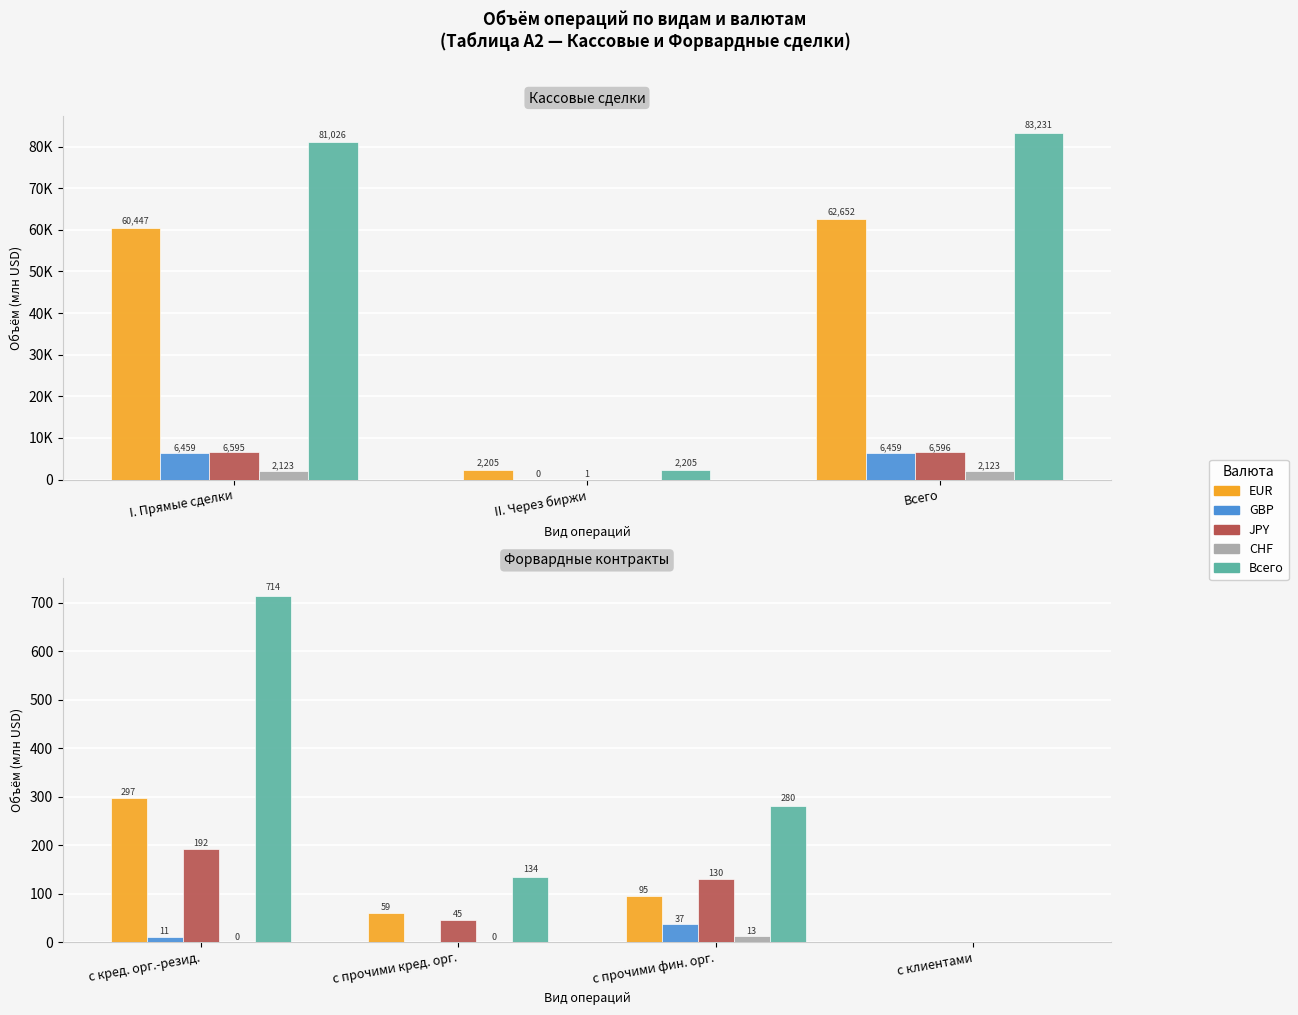

Which series has the largest total across all categories?

Всего (col_11)